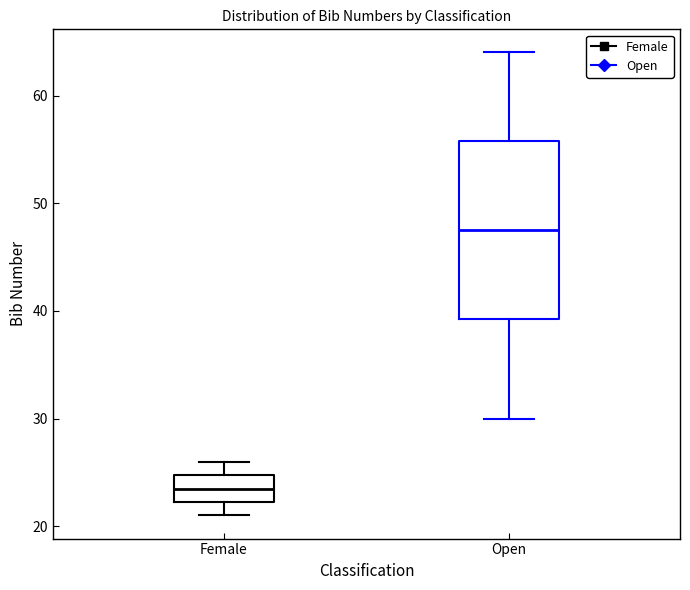

Reading left to right, read every box against the y-axis: the position of its median line, the range the box covers, and the ends of its whiskers. The values are not printed on the chart, so give them approximately, as read against the axis.

Female: median 24, box 22 to 25, whiskers 21 to 26
Open: median 48, box 39 to 56, whiskers 30 to 64